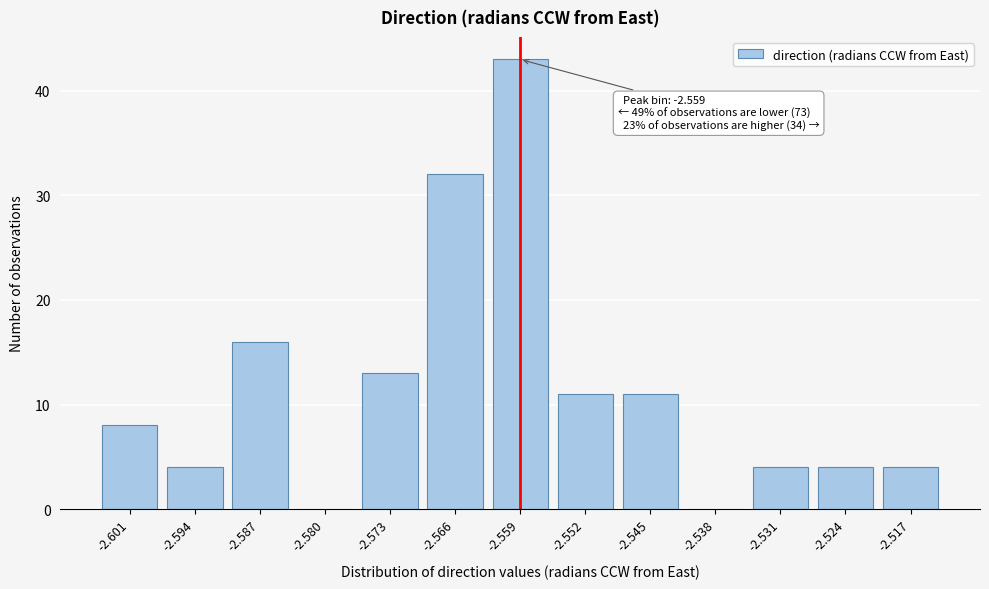

Reading left to right, extract all data points from this chart.

-2.601=8	-2.594=4	-2.587=16	-2.580=0	-2.573=13	-2.566=32	-2.559=43	-2.552=11	-2.545=11	-2.538=0	-2.531=4	-2.524=4	-2.517=4